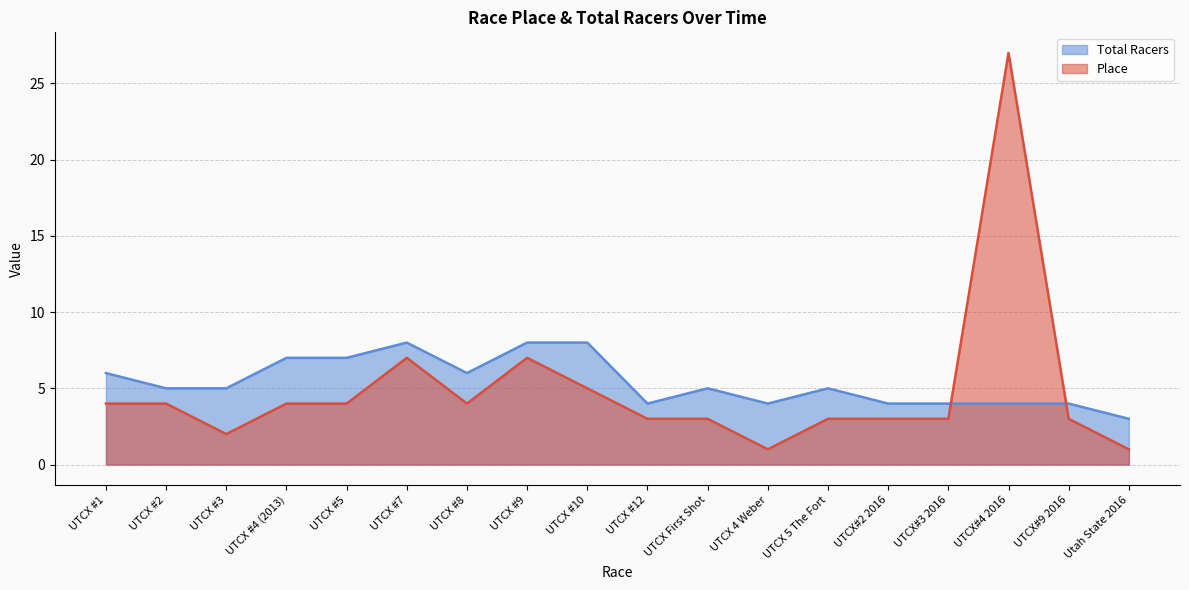

The Total Racers series shows 2 at UTCX#9 2016. True or false?

False